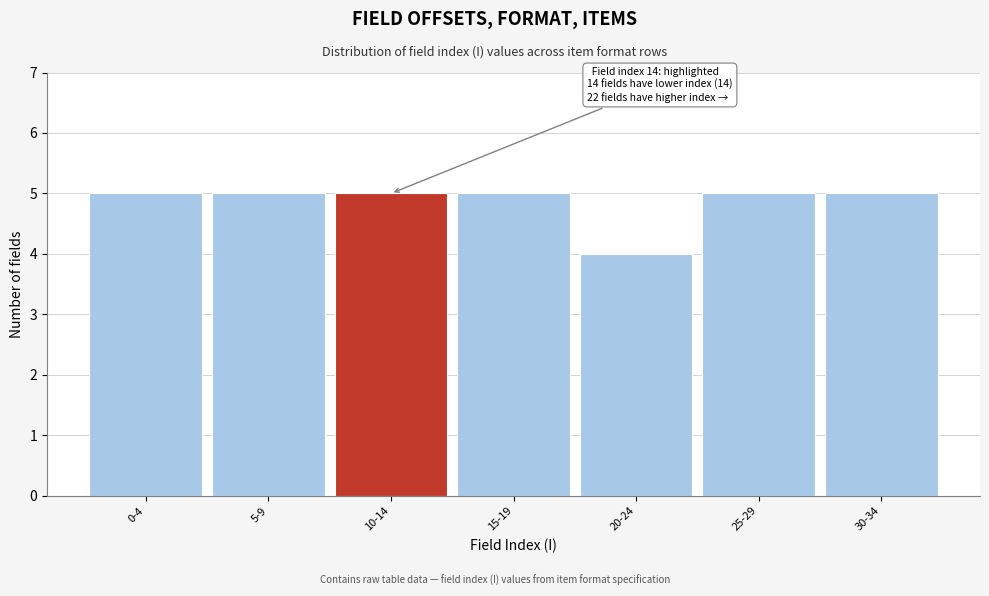

Reading left to right, list all the values displayed in this chart.

5	5	5	5	4	5	5